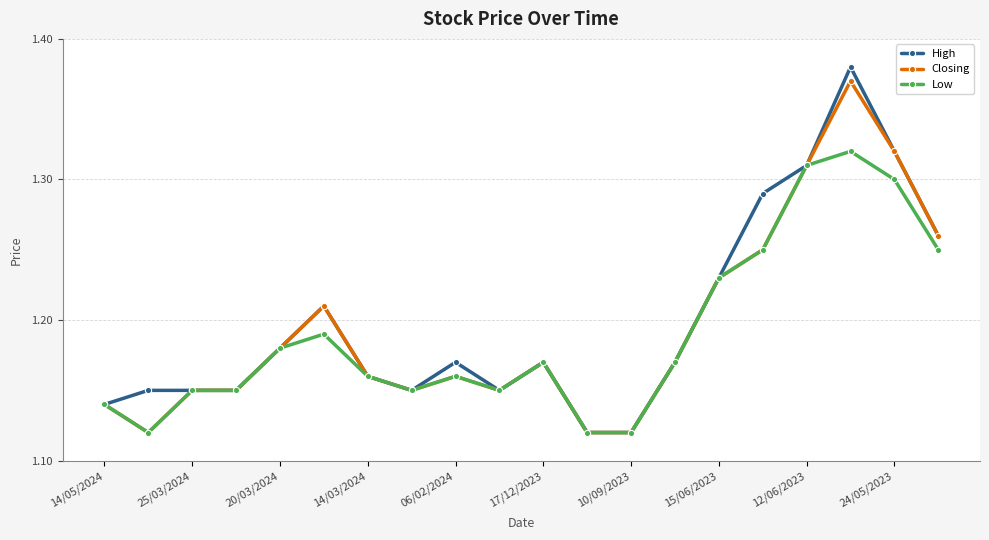

True or false: Low has more than 2 points higher than both neighbors.

True